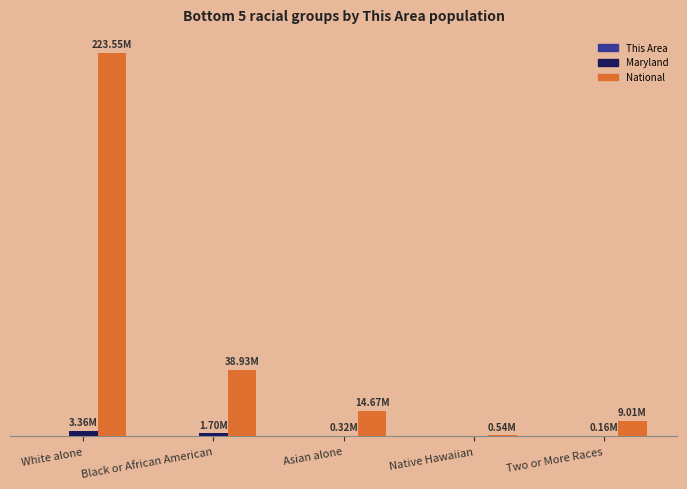

Which series changed the most between Asian alone and Native Hawaiian?

National